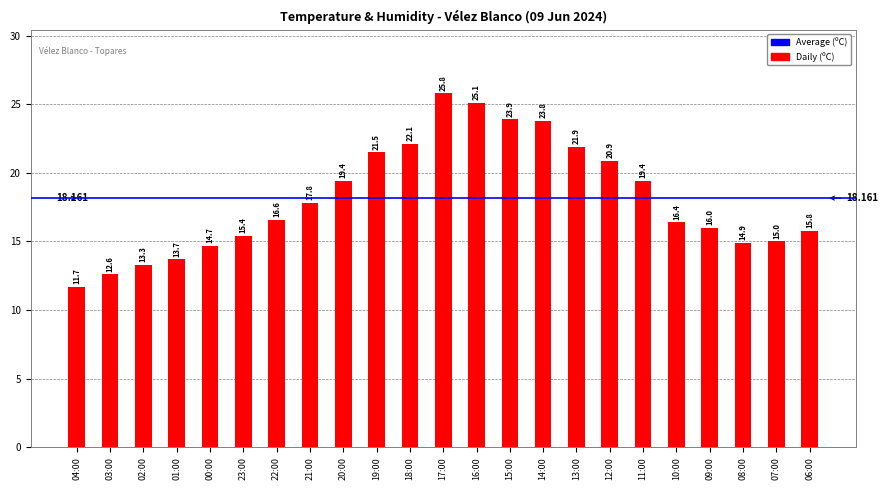

What is the label of the 11th bar from the left?

18:00